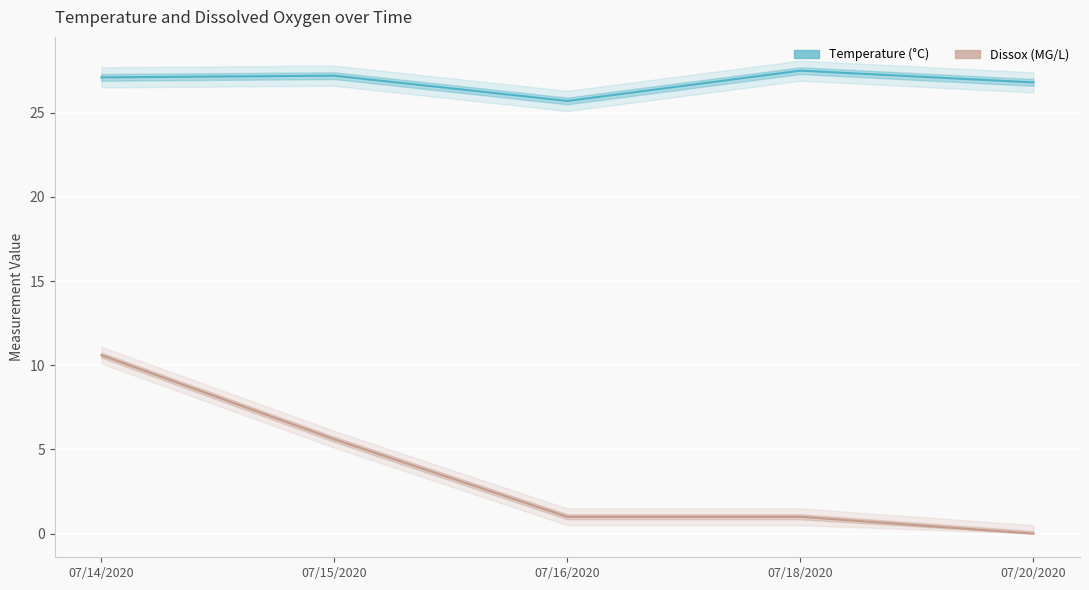

At how many categories does at least one series exceed 2?

5